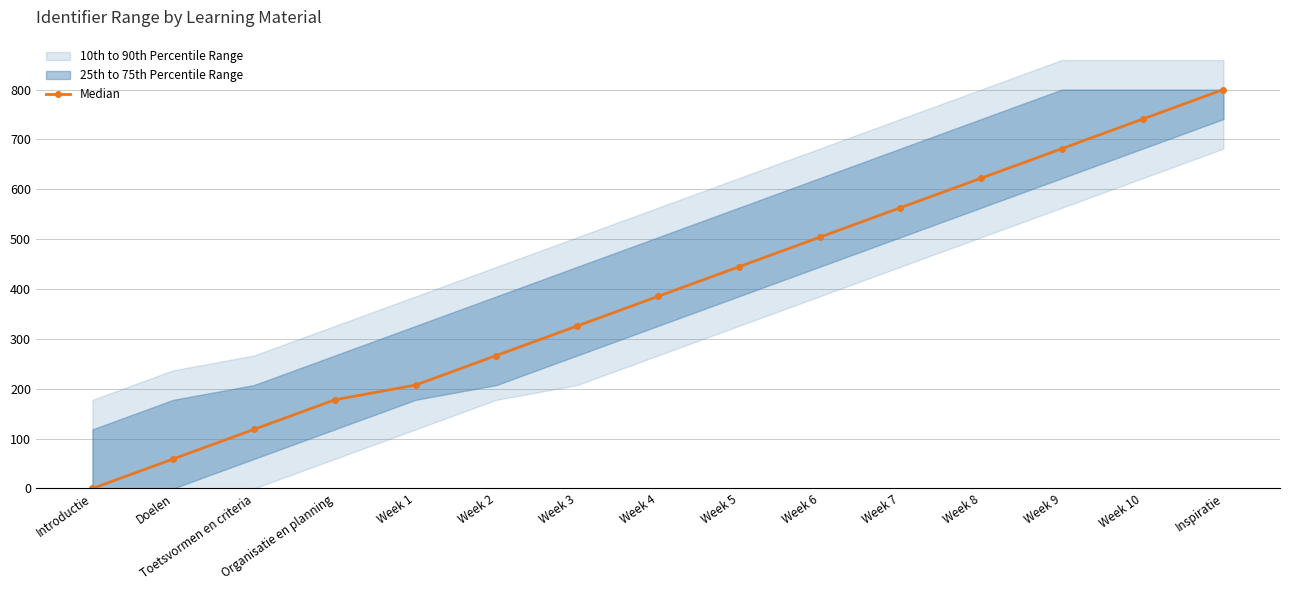

How many categories are shown in the chart?

15